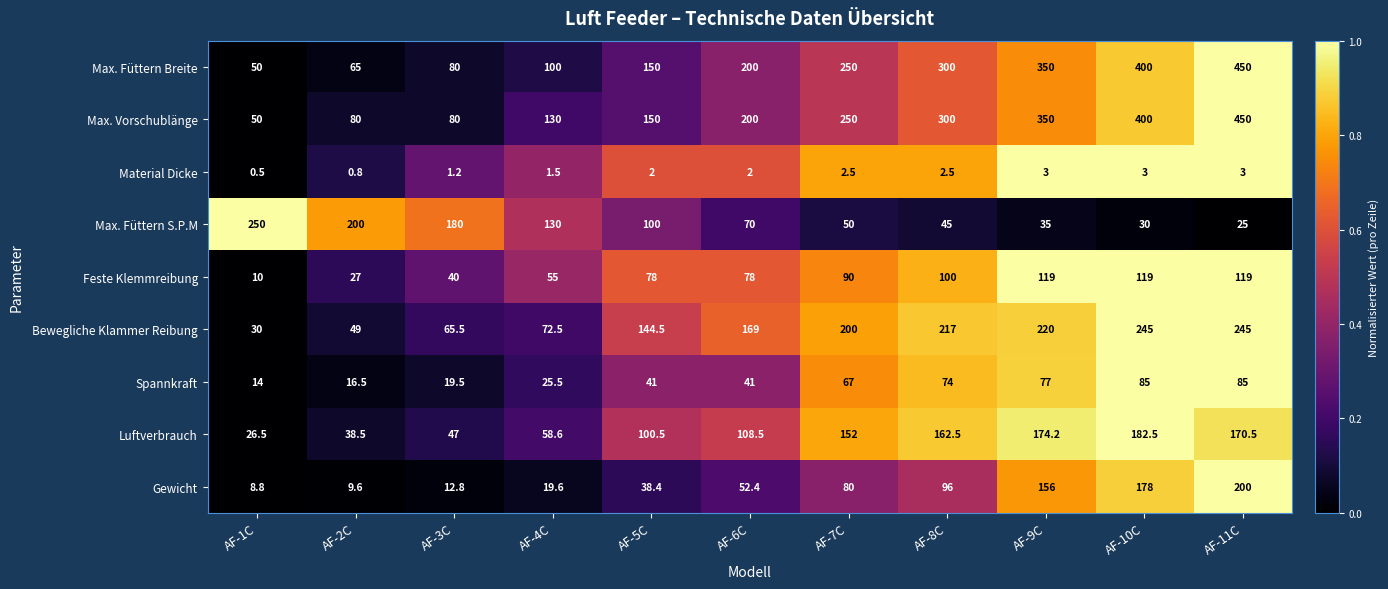

Count the number of categories in the chart.

11